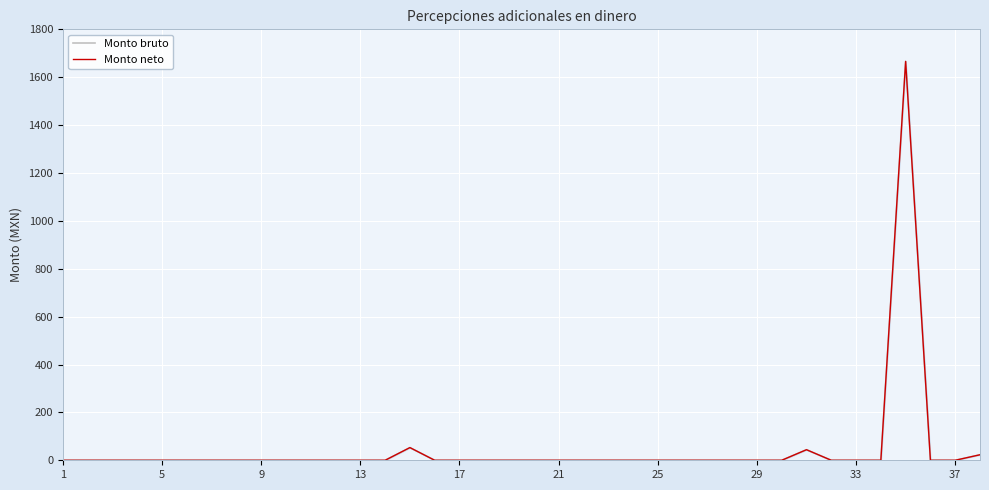

True or false: Monto bruto and Monto neto cross at least once.

False